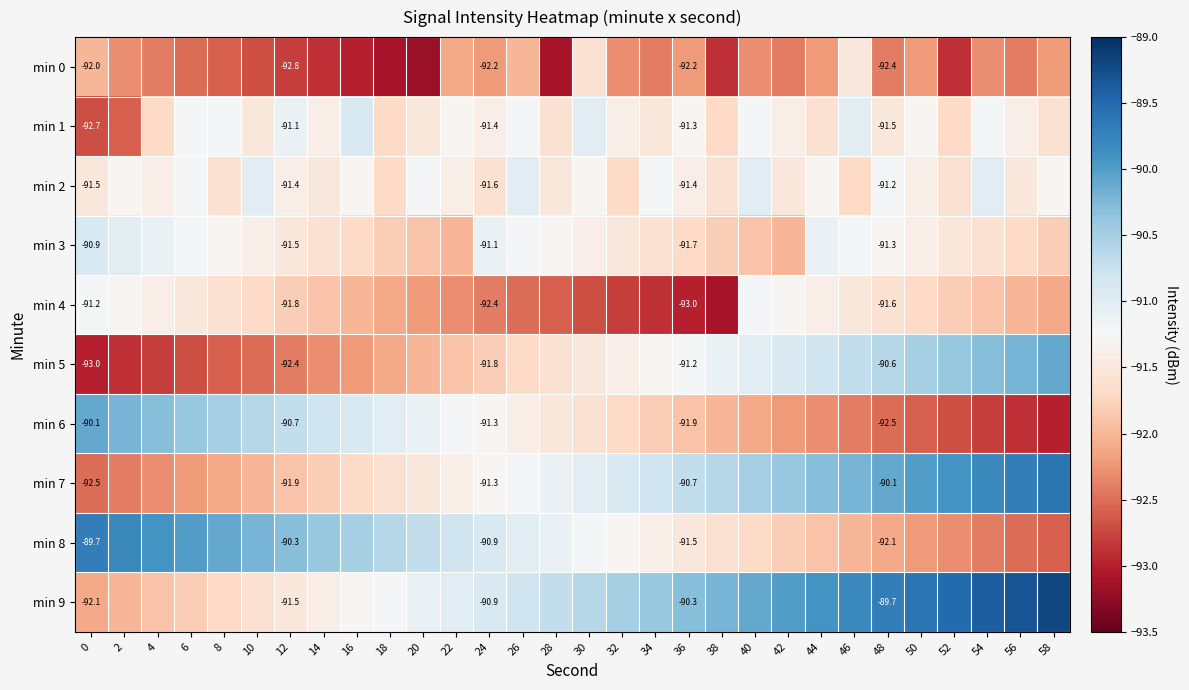

The value of min 4 at 48 is -91.6. True or false?

True